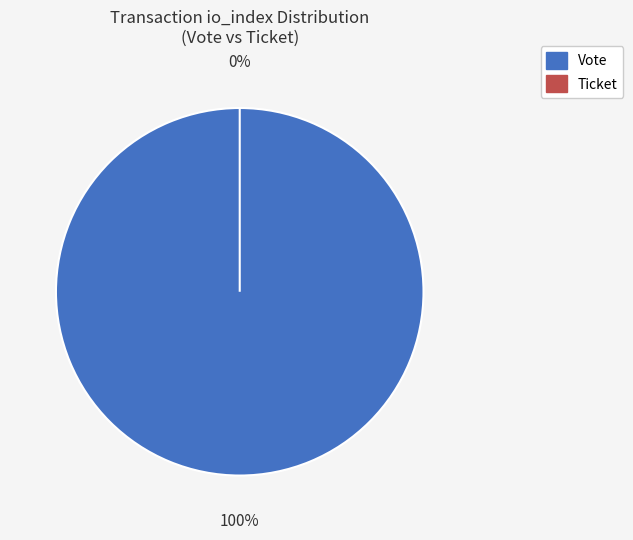

Is it true that Ticket (io_index=0) is 0% of the pie?

True